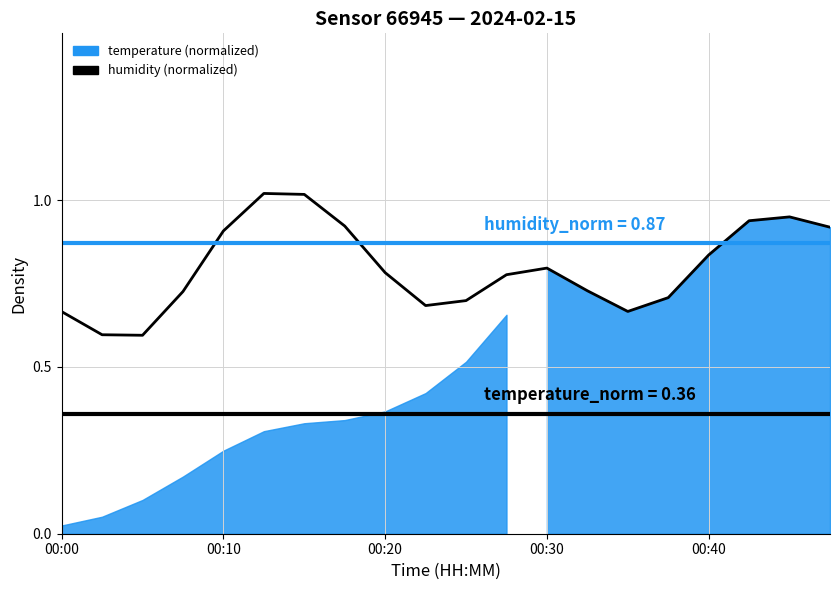

True or false: the data shows 0.7 at 9.

True